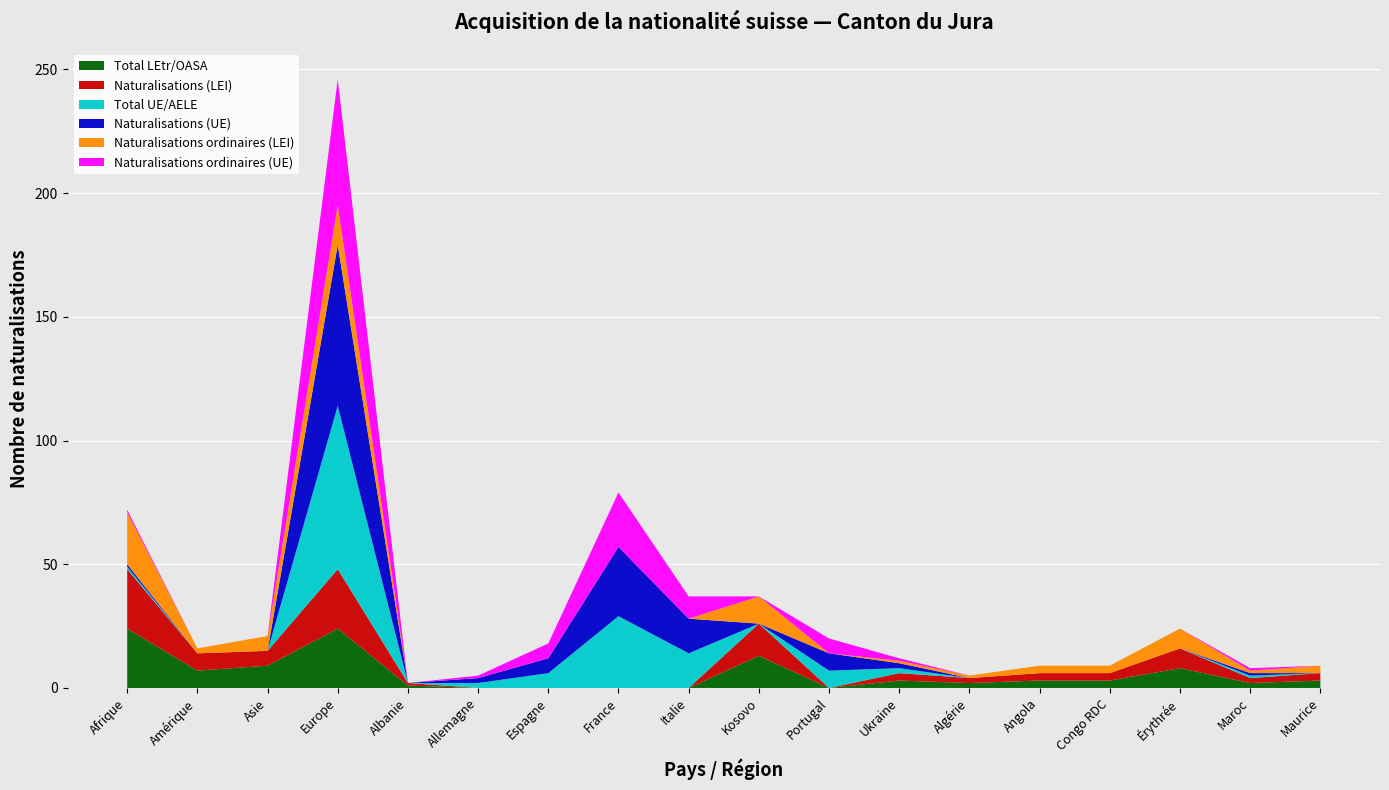

Reading left to right, list all the values displayed in this chart.

Total LEtr/OASA: 24	7	9	24	1	0	0	0	0	13	0	3	2	3	3	8	2	3
Naturalisations (LEI): 24	7	6	24	1	0	0	0	0	13	0	3	2	3	3	8	2	3
Total UE/AELE: 1	0	0	66	0	2	6	29	14	0	7	2	0	0	0	0	1	0
Naturalisations (UE): 1	0	0	65	0	2	6	28	14	0	7	2	0	0	0	0	1	0
Naturalisations ordinaires (LEI): 21	2	6	16	0	0	0	0	0	11	0	1	1	3	3	8	1	3
Naturalisations ordinaires (UE): 1	0	0	51	0	1	6	22	9	0	6	1	0	0	0	0	1	0